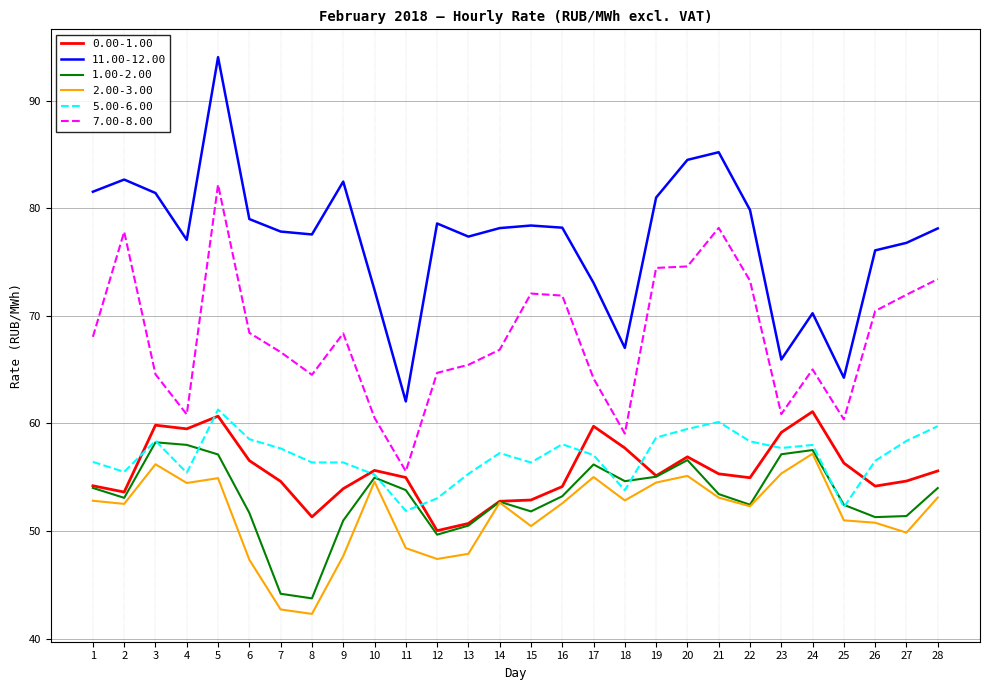

Is the value of 2.00-3.00 at 18 greater than the value of 7.00-8.00 at 27?

No